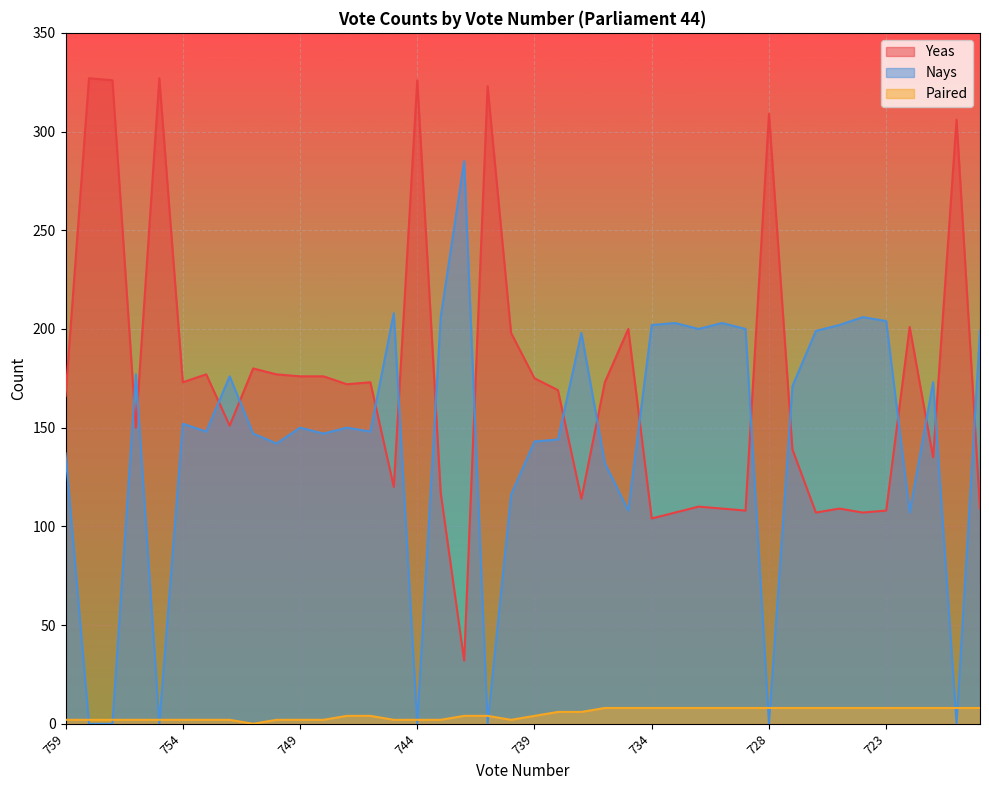

Which label corresponds to the largest value in the chart?

758